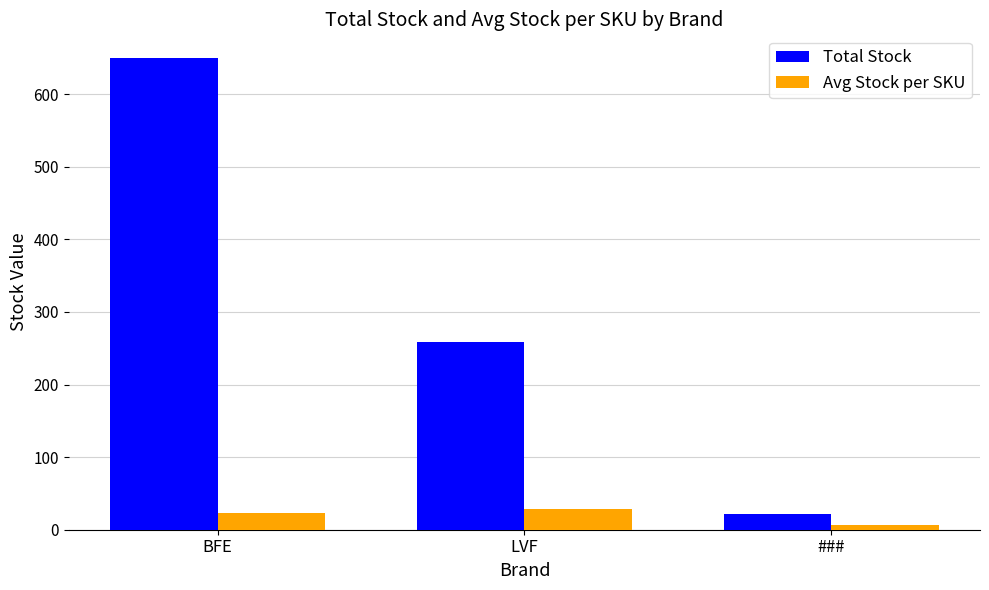

What is the sum of the Total Stock values at LVF and ###?

280.0